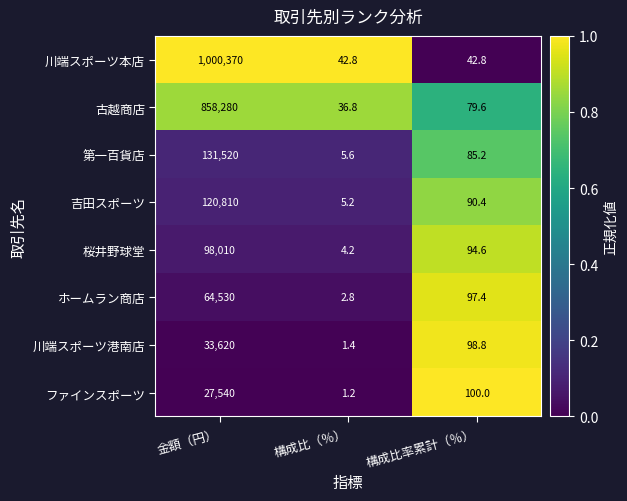

How many data points in 吉田スポーツ are less than 90?

1